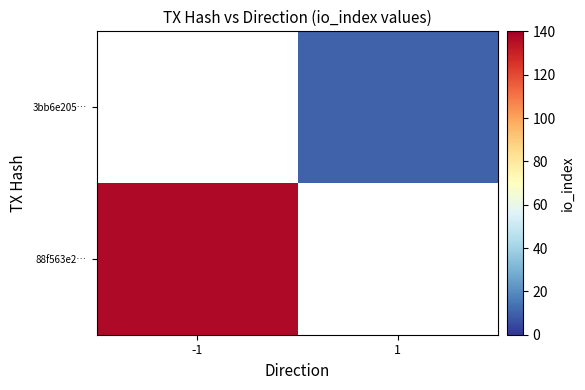

Is it true that 3bb6e205… equals 10.0 at 1?

True